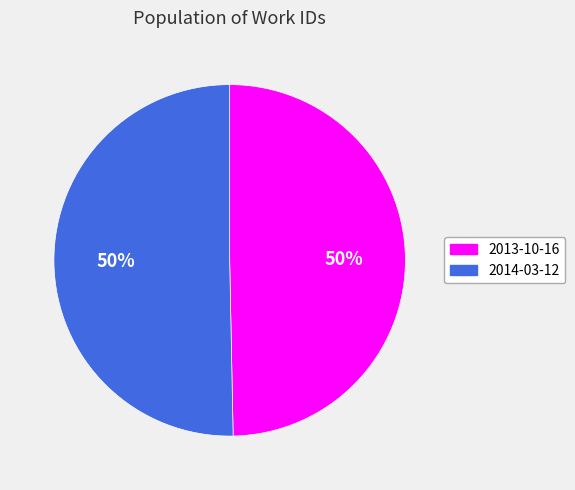

To the nearest percent, what portion does 2013-10-16 represent?

50%